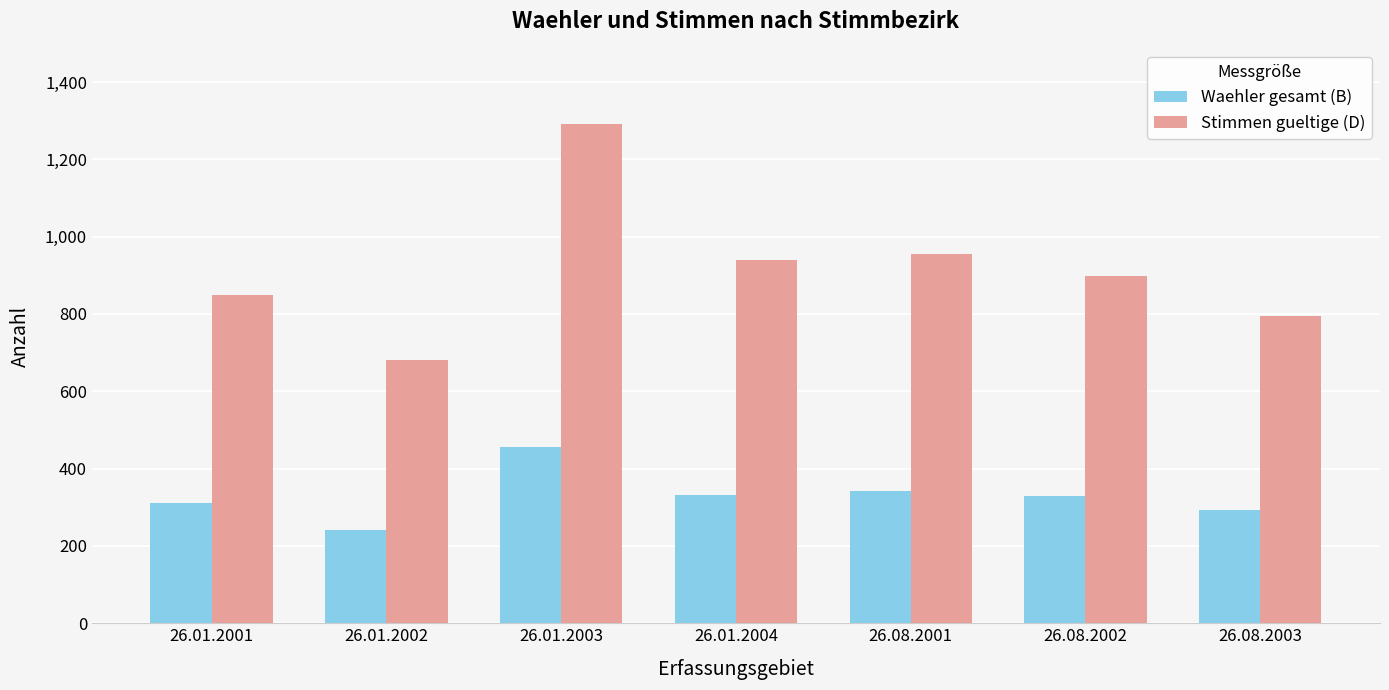

At which label does Stimmen gueltige (D) reach its peak?

26.01.2003